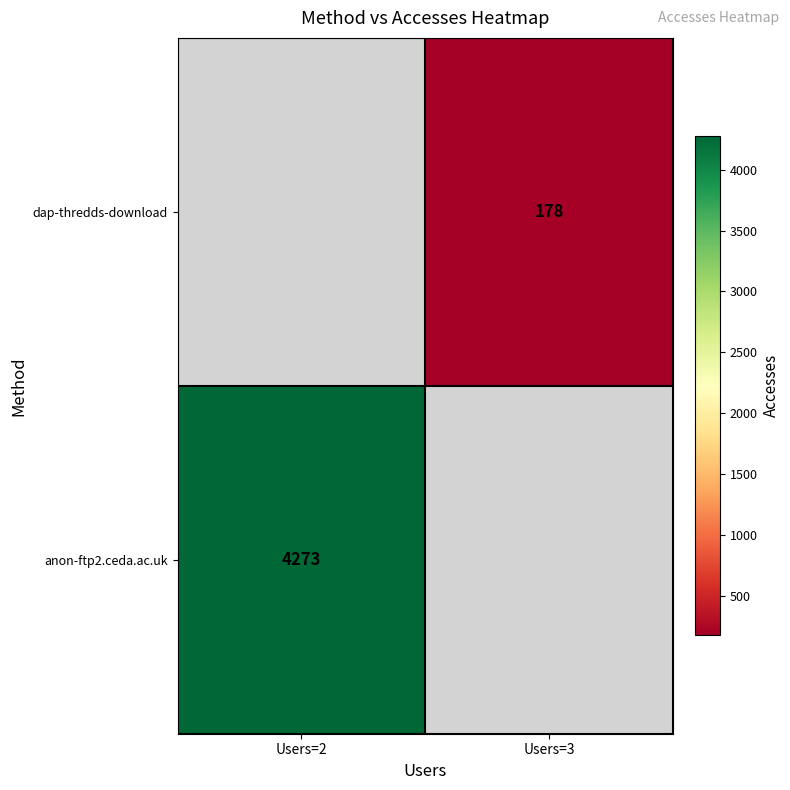

Is it true that dap-thredds-download equals 274 at Users=3?

False